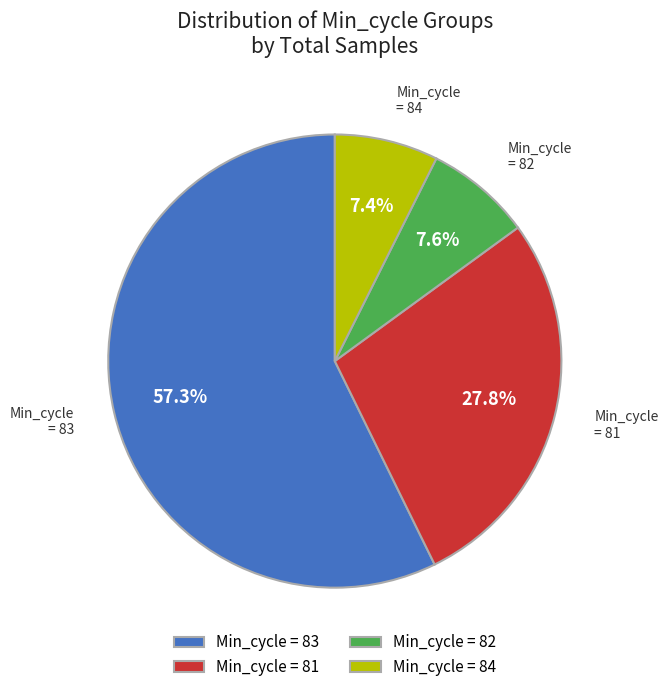

Which has a higher value, Min_cycle = 83 or Min_cycle = 82?

Min_cycle = 83